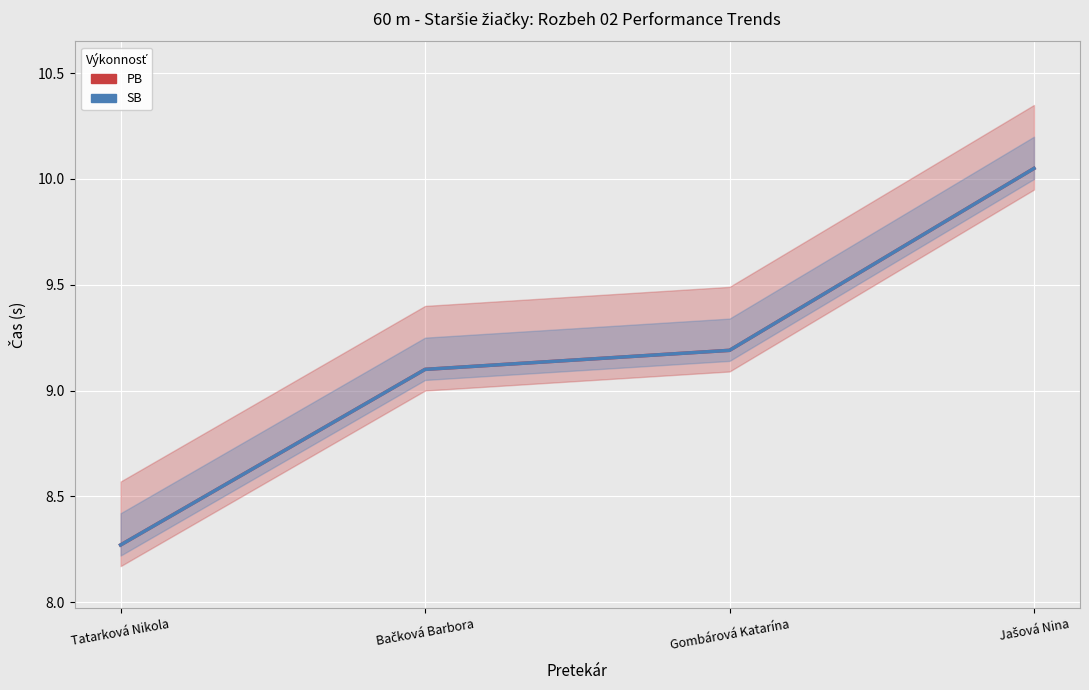

What is the total value across all series at Tatarková Nikola?

16.5